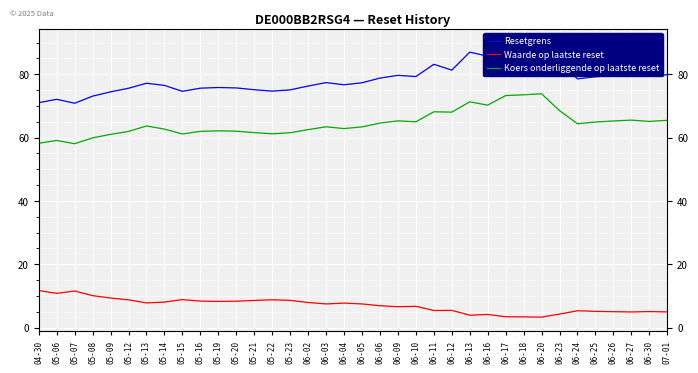

List the series in order of their overall mean, highest first.

Resetgrens, Koers onderliggende op laatste reset, Waarde op laatste reset